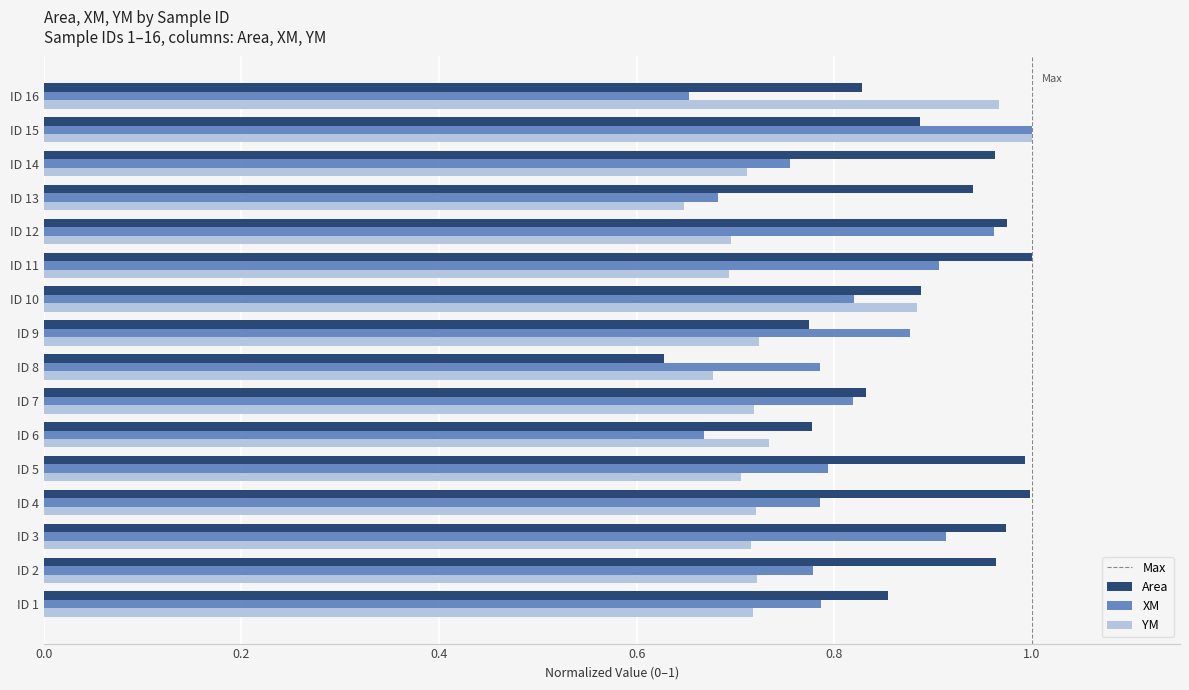

Count the number of data series in this chart.

3